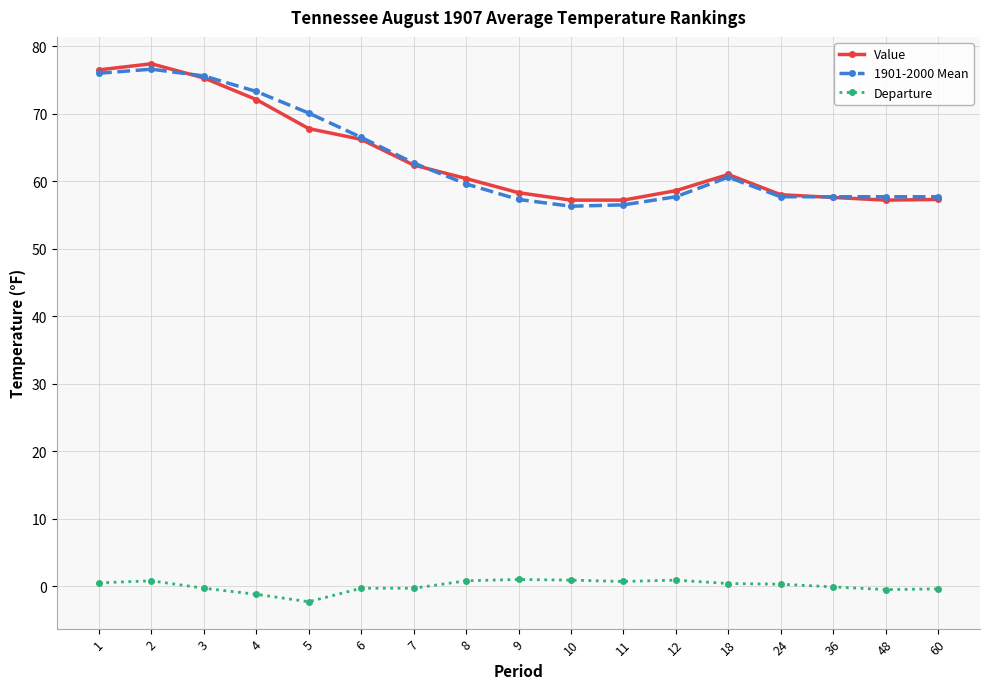

What is the average value of the Departure series?

0.1